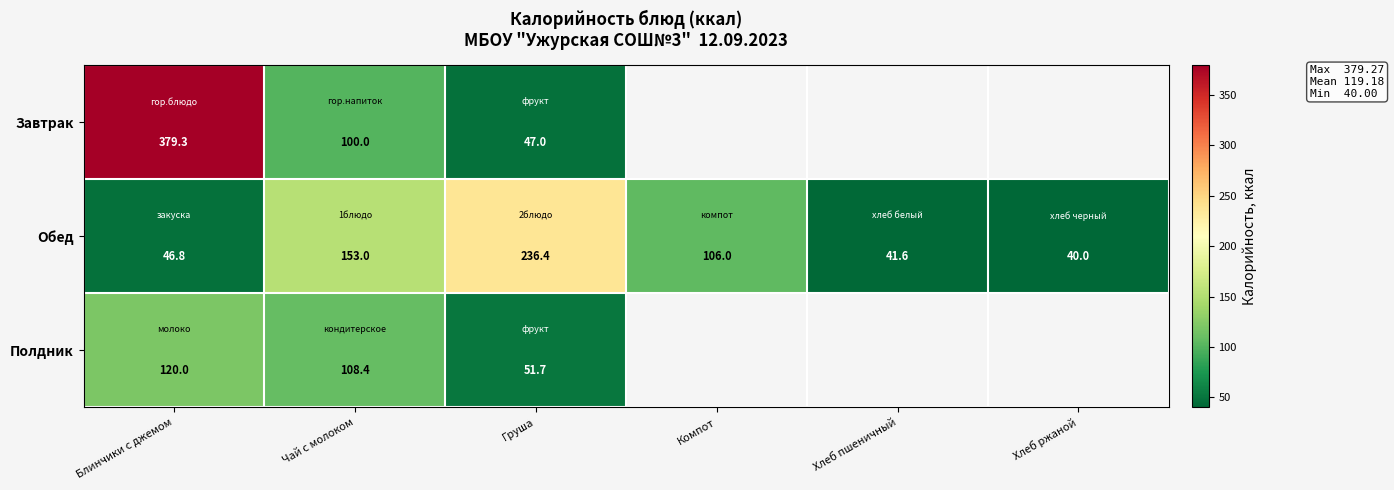

List the labels in order of Обед value, largest first.

Груша, Чай с молоком, Компот, Блинчики с джемом, Хлеб пшеничный, Хлеб ржаной